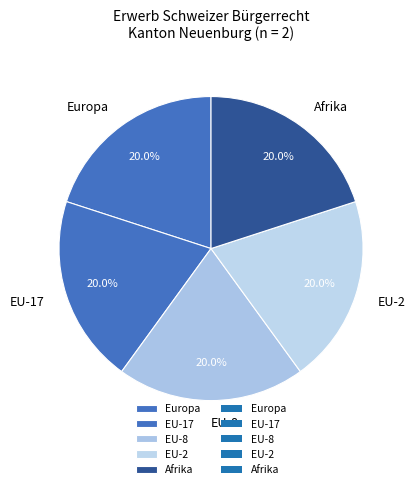

Is EU-2 the majority of the pie?

No